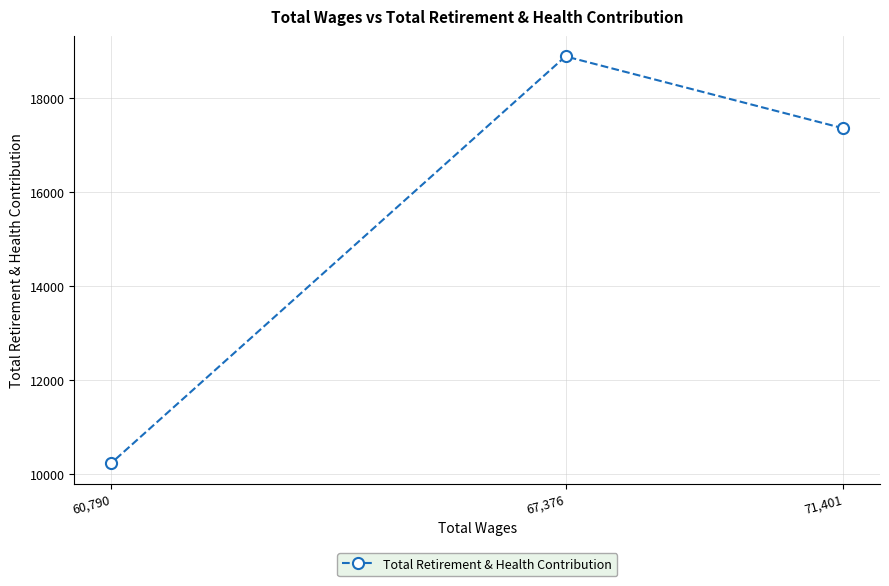

Reading left to right, list all the values displayed in this chart.

60,790=10223	67,376=18883	71,401=17352